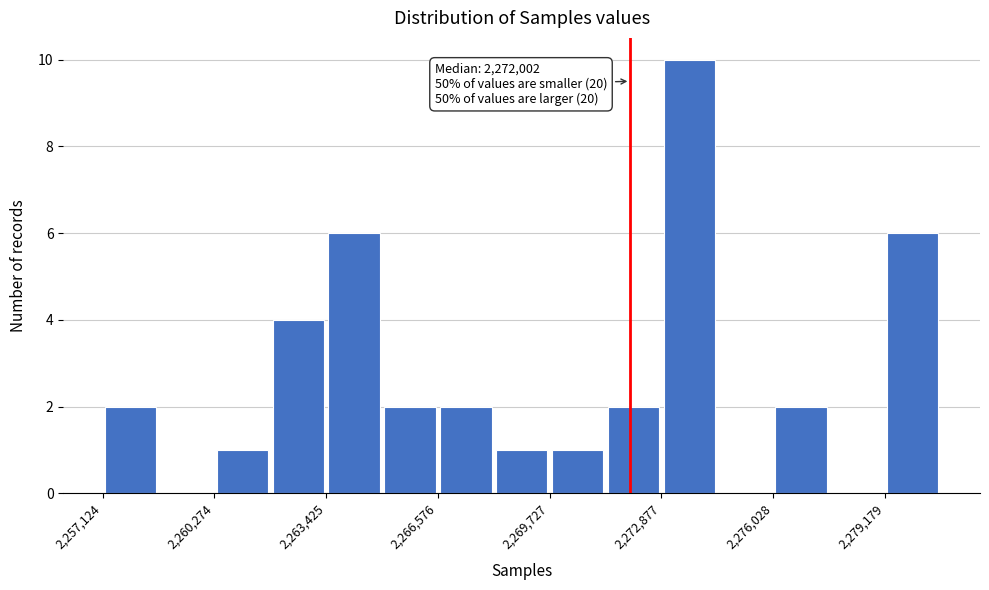

Read against the x-axis, roughly where is the centre of the tallest bar?

2273500